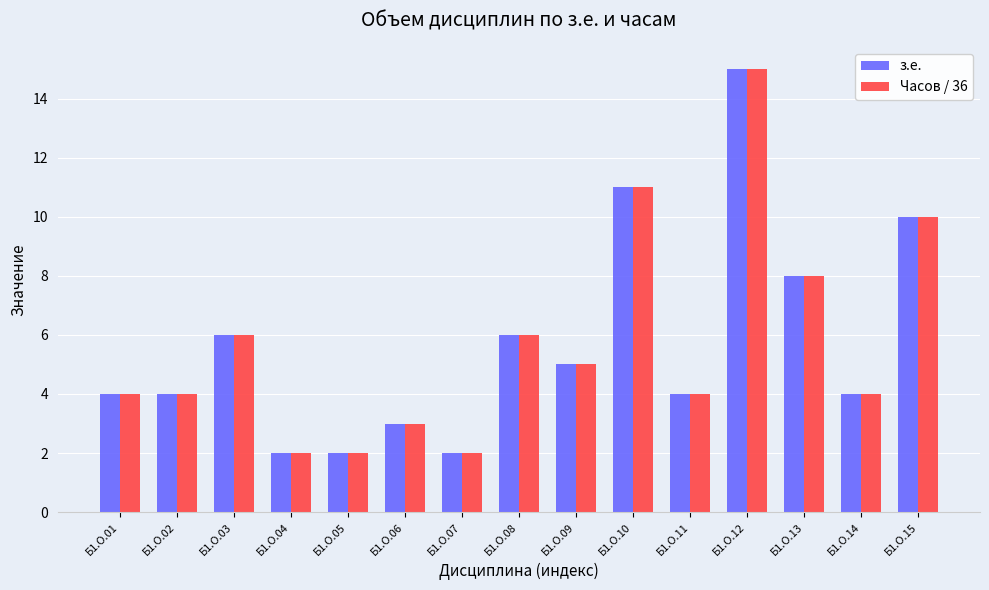

Reading right to left, transcribe all the data shown in this chart.

з.е.: Б1.О.15=10	Б1.О.14=4	Б1.О.13=8	Б1.О.12=15	Б1.О.11=4	Б1.О.10=11	Б1.О.09=5	Б1.О.08=6	Б1.О.07=2	Б1.О.06=3	Б1.О.05=2	Б1.О.04=2	Б1.О.03=6	Б1.О.02=4	Б1.О.01=4
Часов / 36: Б1.О.15=10	Б1.О.14=4	Б1.О.13=8	Б1.О.12=15	Б1.О.11=4	Б1.О.10=11	Б1.О.09=5	Б1.О.08=6	Б1.О.07=2	Б1.О.06=3	Б1.О.05=2	Б1.О.04=2	Б1.О.03=6	Б1.О.02=4	Б1.О.01=4